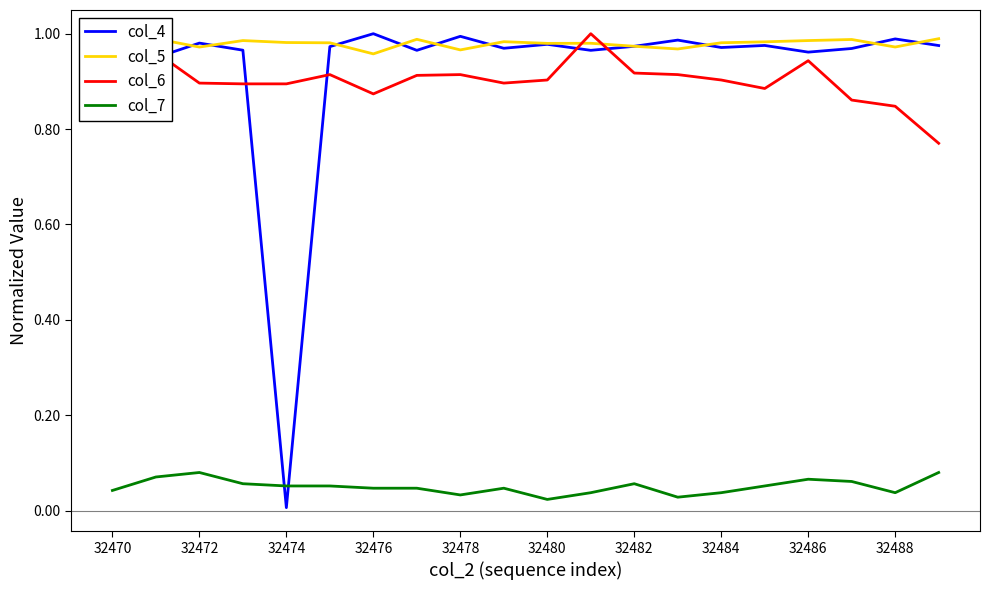

True or false: col_7 and col_5 intersect in this chart.

False